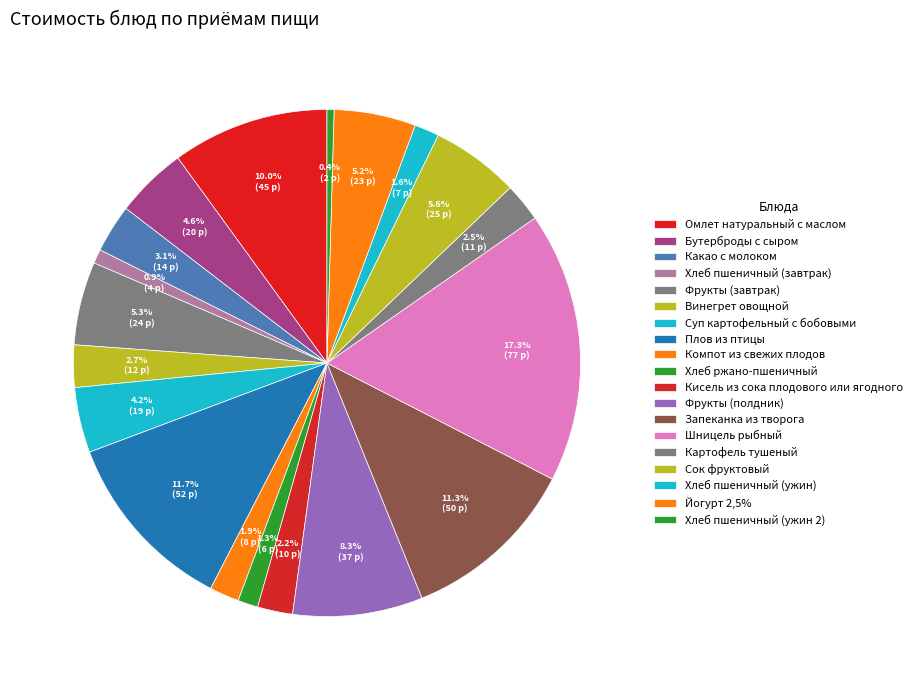

What is the total percentage of Фрукты (завтрак) and Сок фруктовый?

10.9%